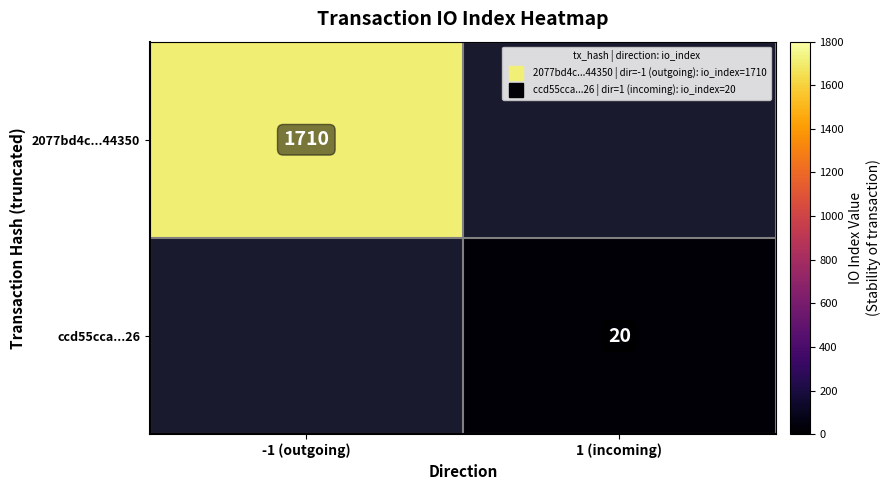

What is the minimum value shown in the chart?

20.0